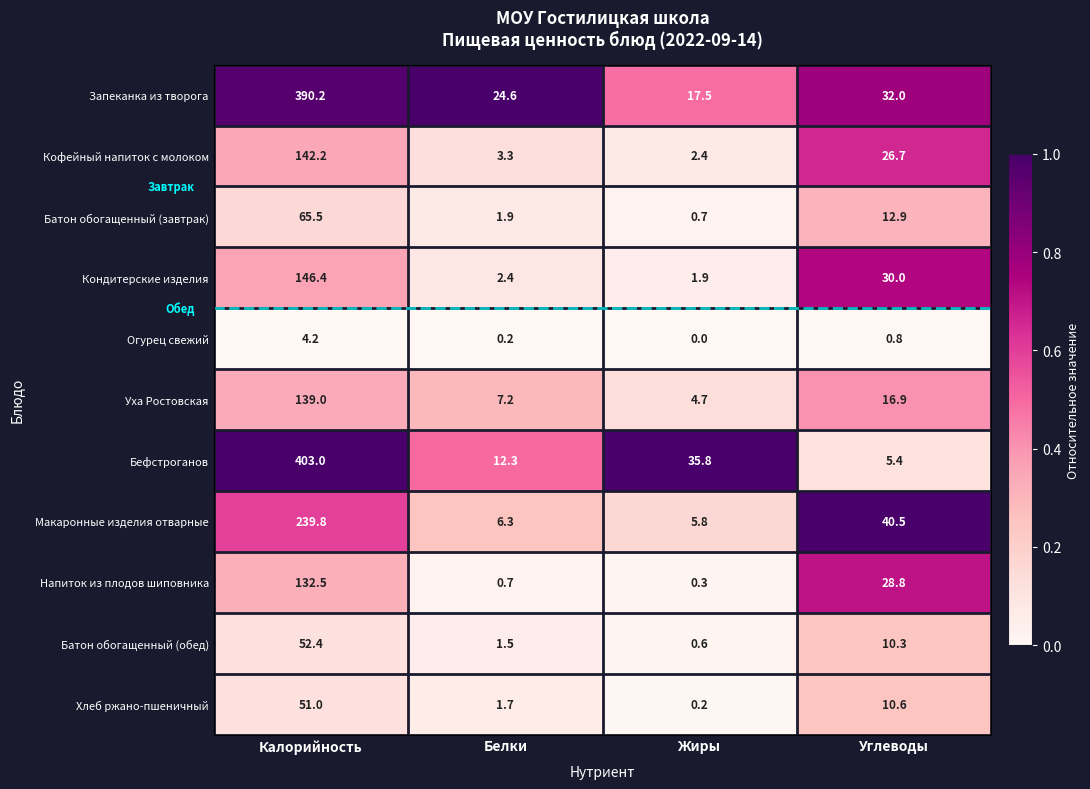

Which series has the widest spread of values?

Бефстроганов